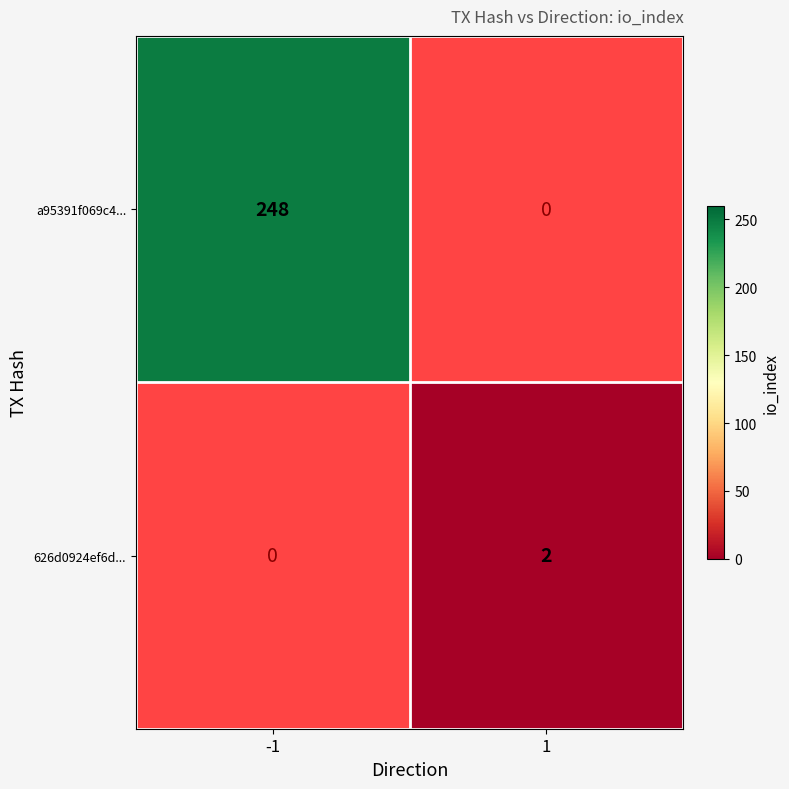

The a95391f069c4... series shows 248 at -1. True or false?

True